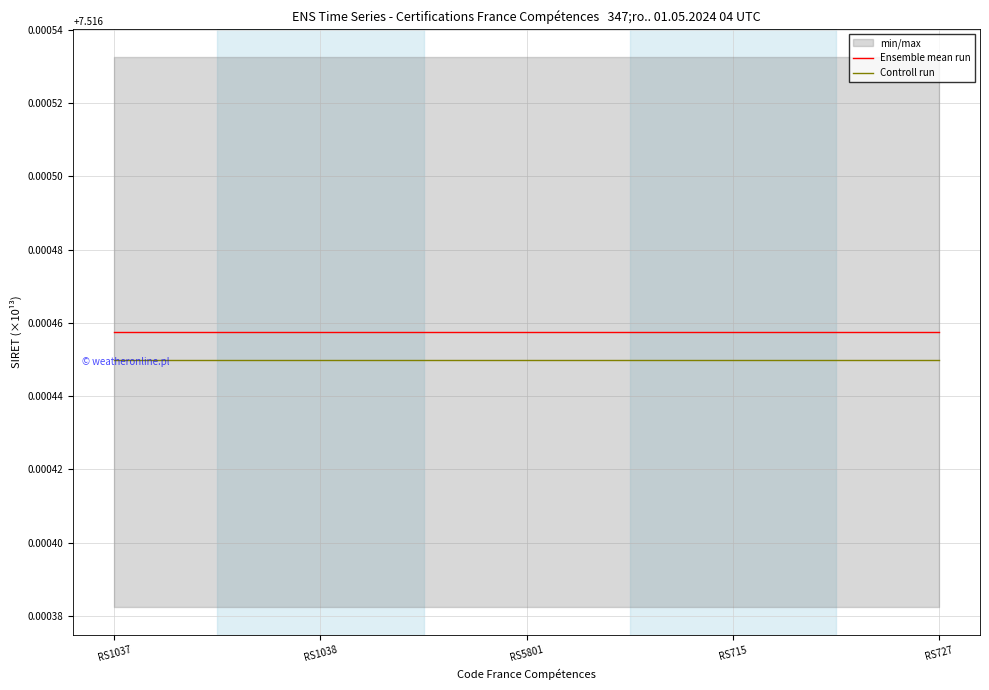

Reading left to right, transcribe all the data shown in this chart.

Ensemble mean run: 7.5	7.5	7.5	7.5	7.5
Controll run: 7.5	7.5	7.5	7.5	7.5